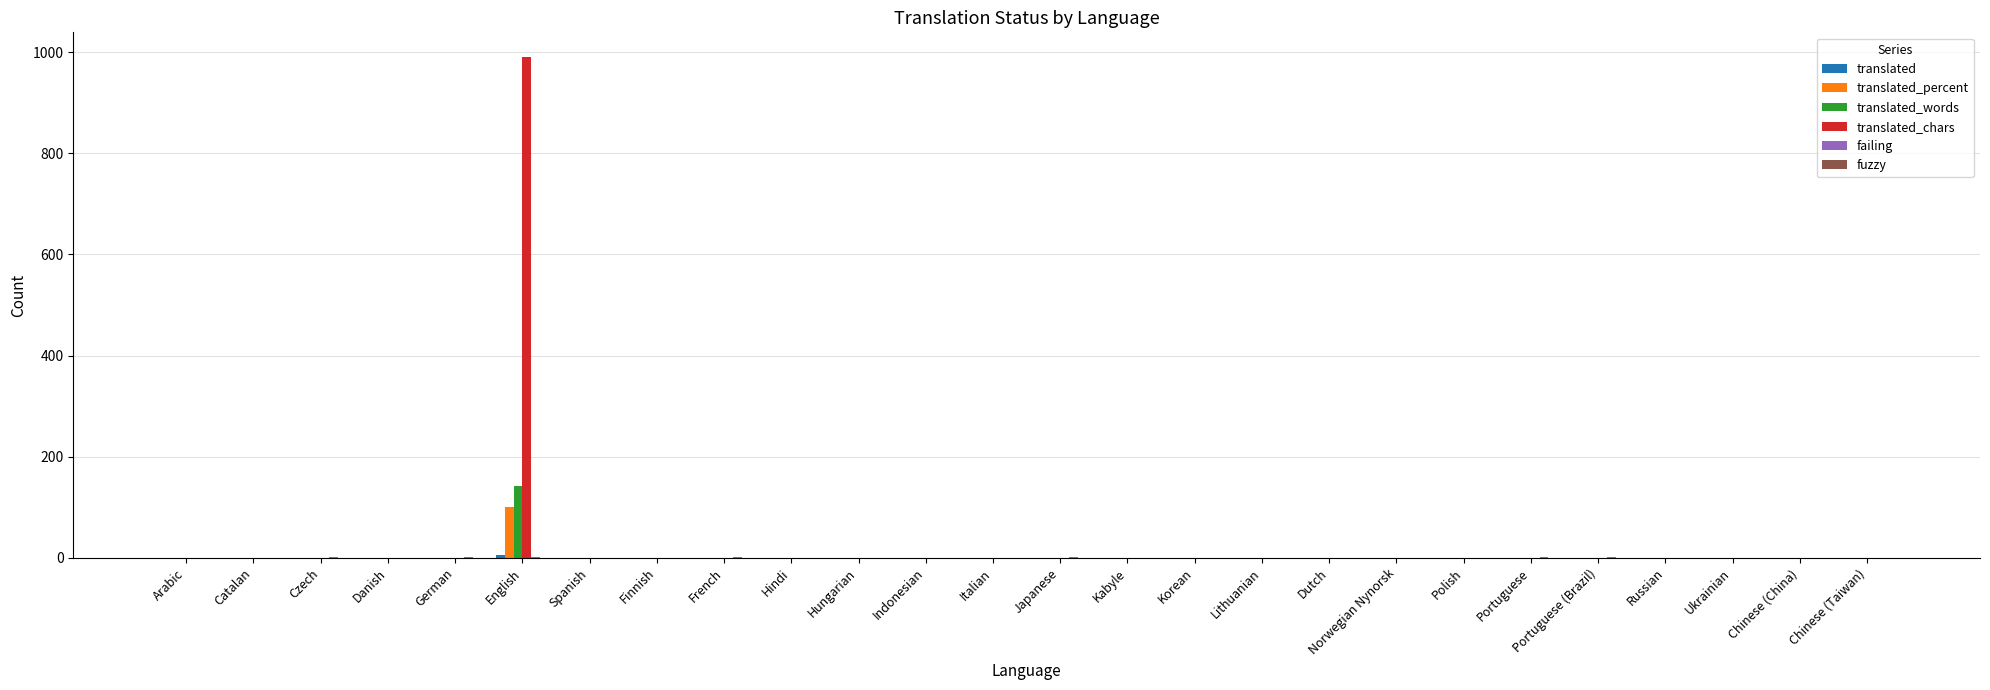

Count the number of categories in the chart.

26